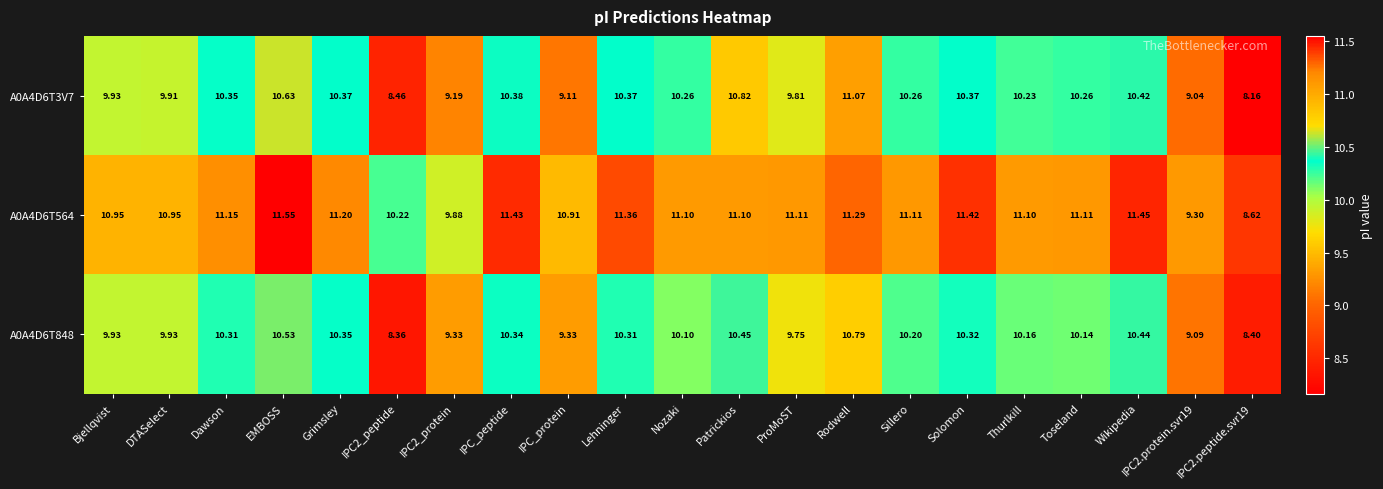

At how many categories does at least one series exceed 8?

21